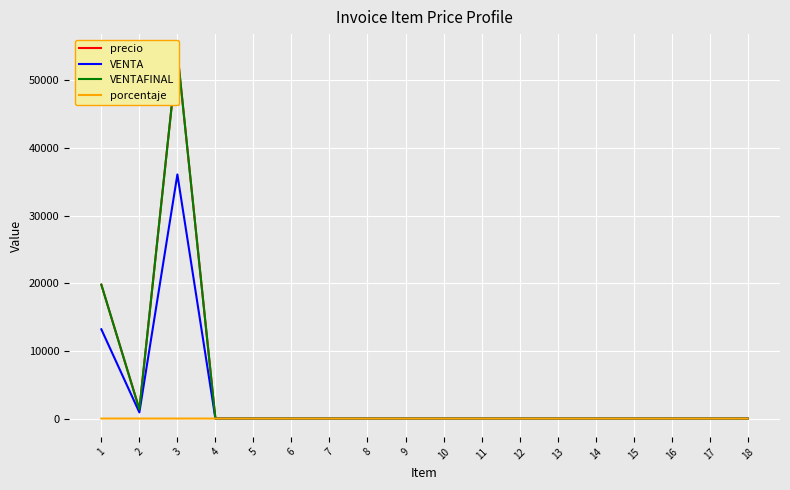

What is the sum of all porcentaje values?

26.7